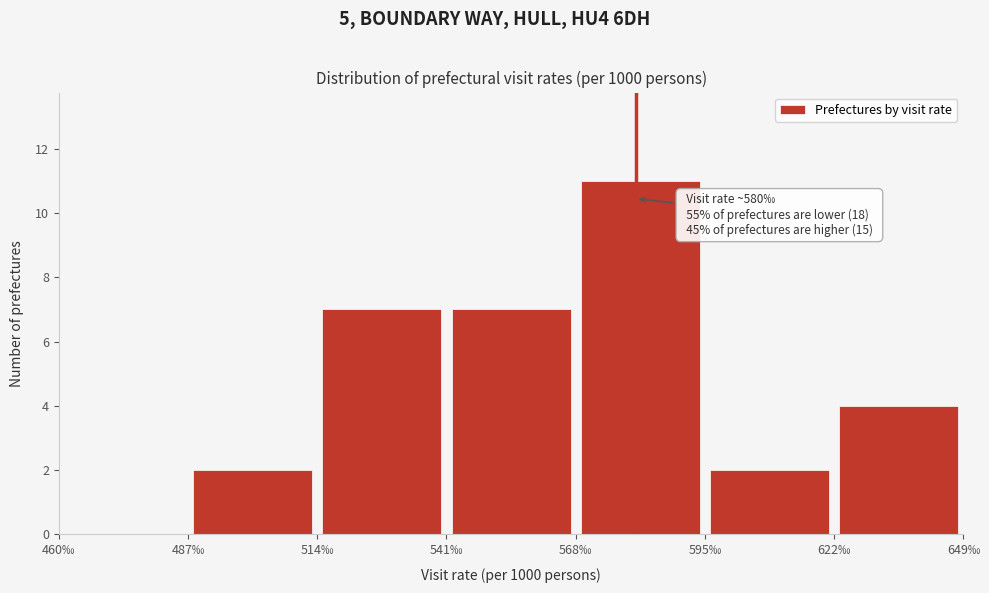

Which range on the x-axis has the tallest bar?

568 to 595